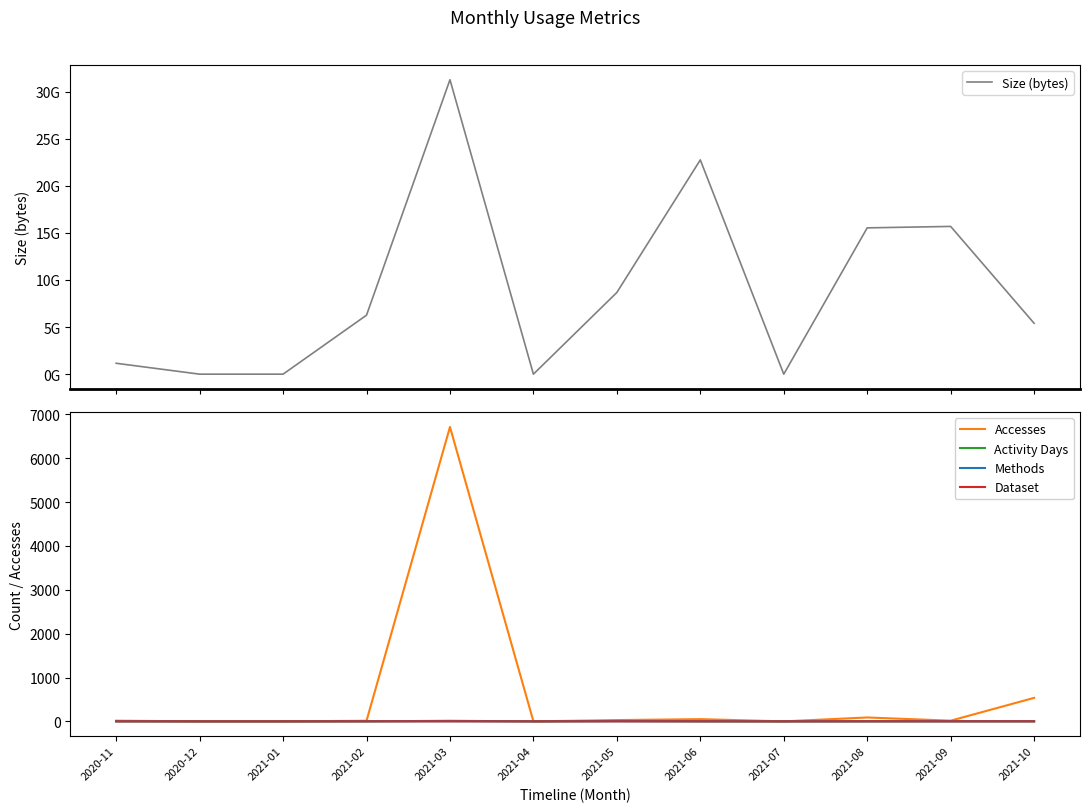

At which category does the chart reach its minimum across all series?

2020-12